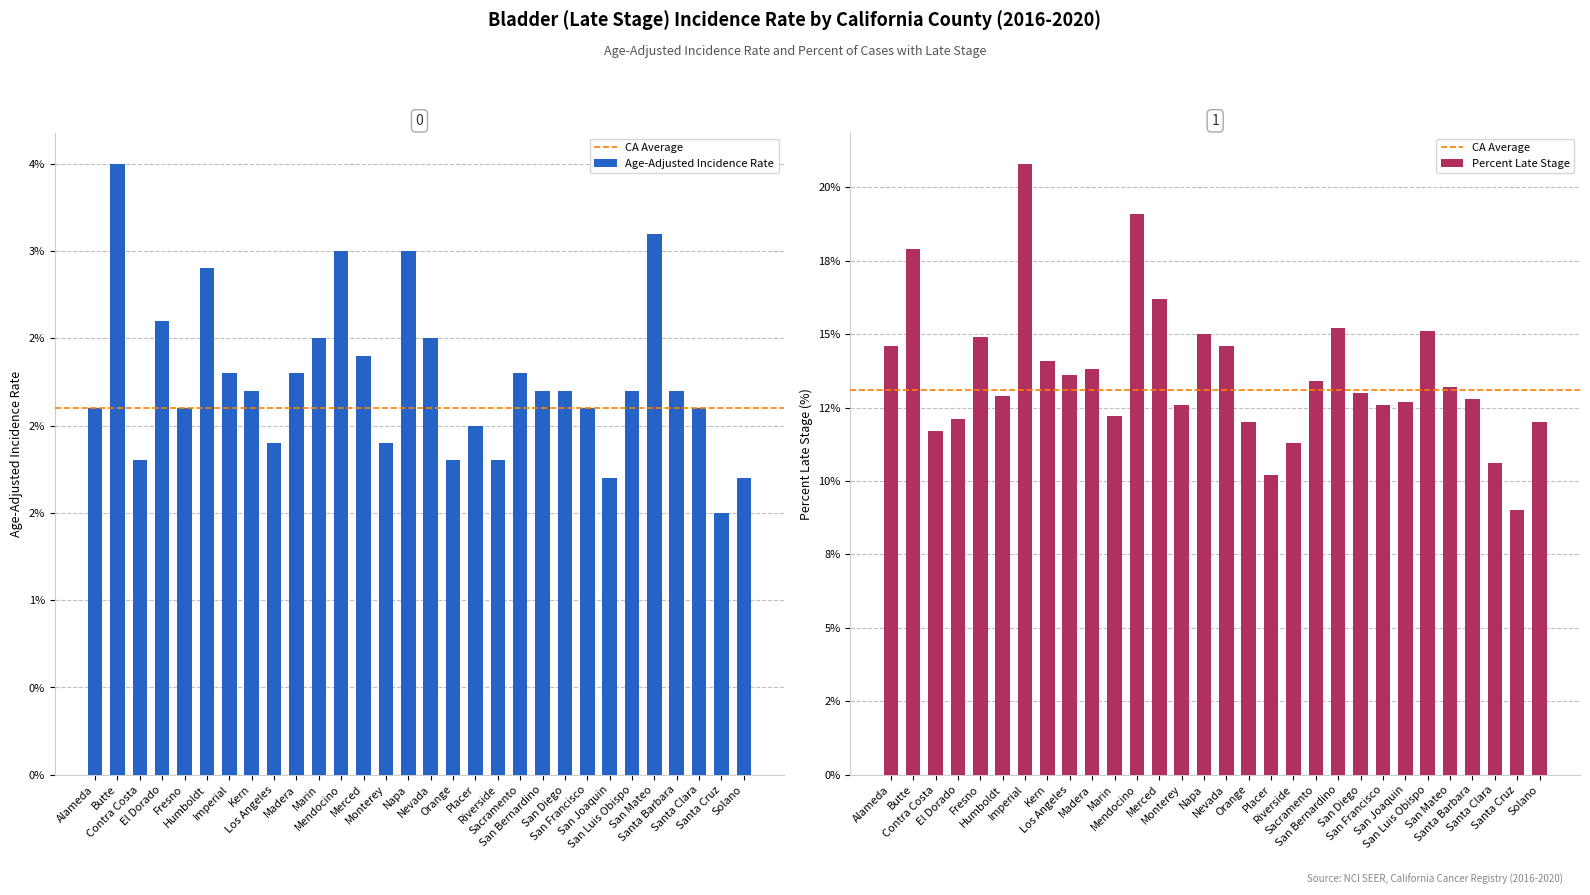

Which category has the highest value in the Age-Adjusted Incidence Rate series?

Butte